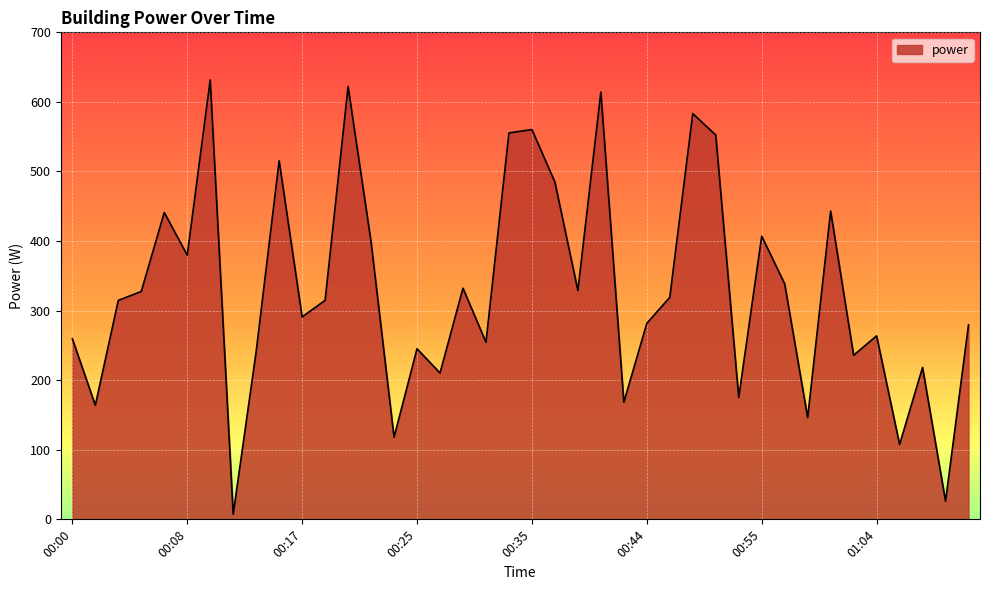

What is the greatest value displayed?

631.5